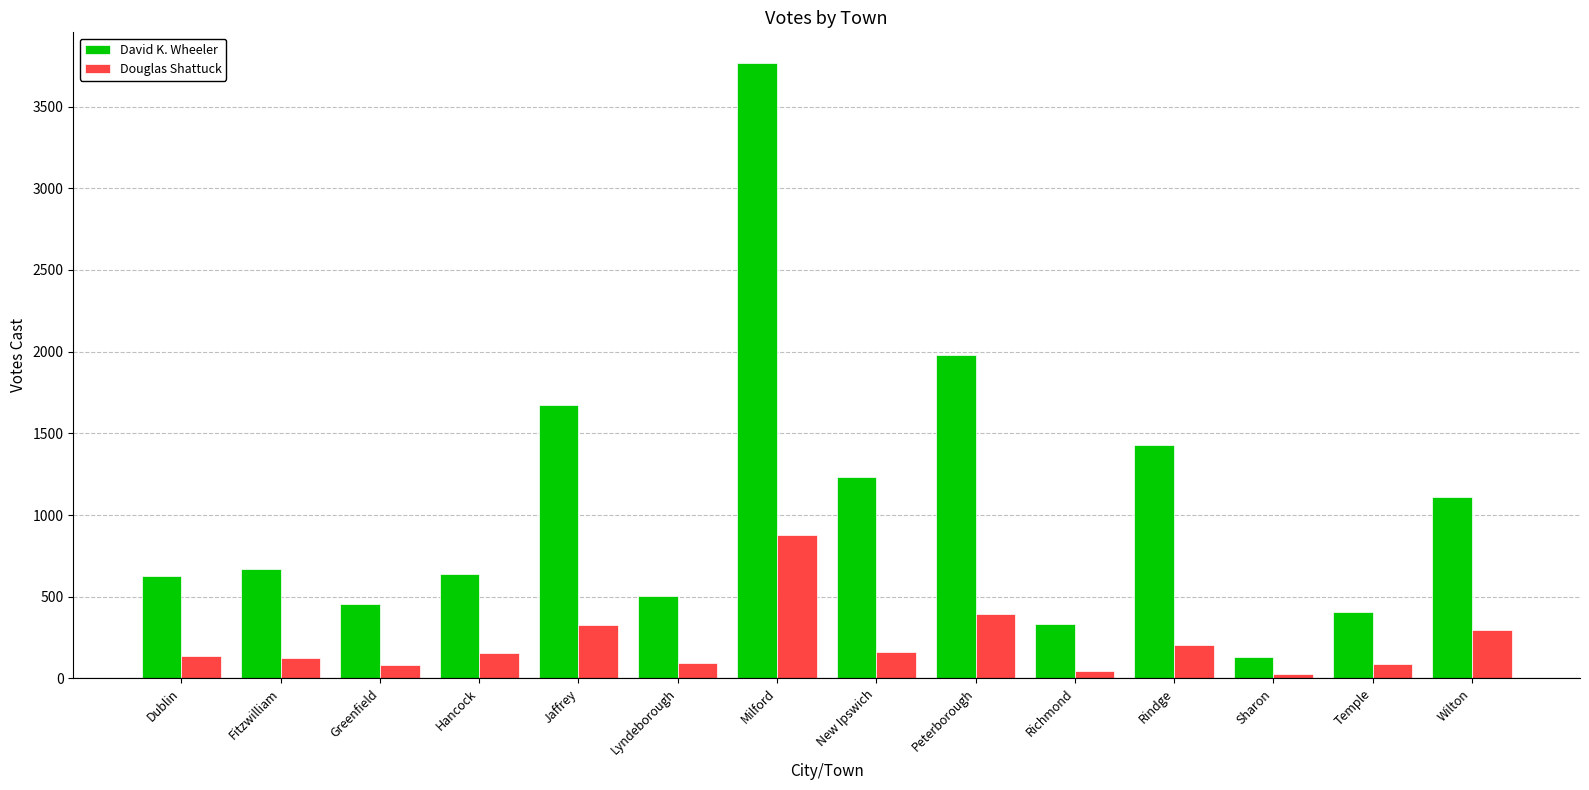

What is the spread (max minus min) of values at Peterborough?

1587